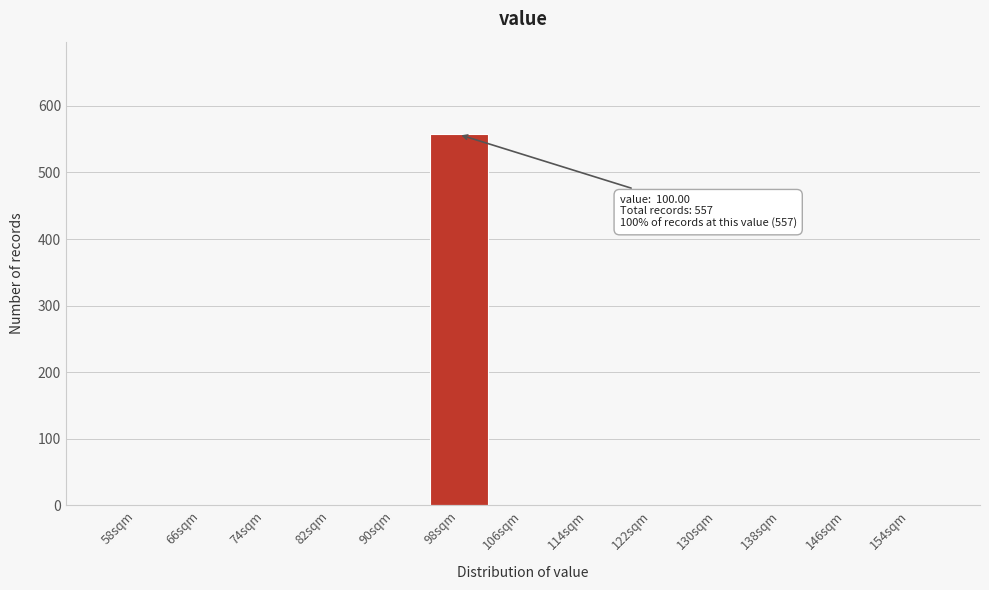

Reading right to left, transcribe all the data shown in this chart.

154sqm=0	146sqm=0	138sqm=0	130sqm=0	122sqm=0	114sqm=0	106sqm=0	98sqm=557	90sqm=0	82sqm=0	74sqm=0	66sqm=0	58sqm=0